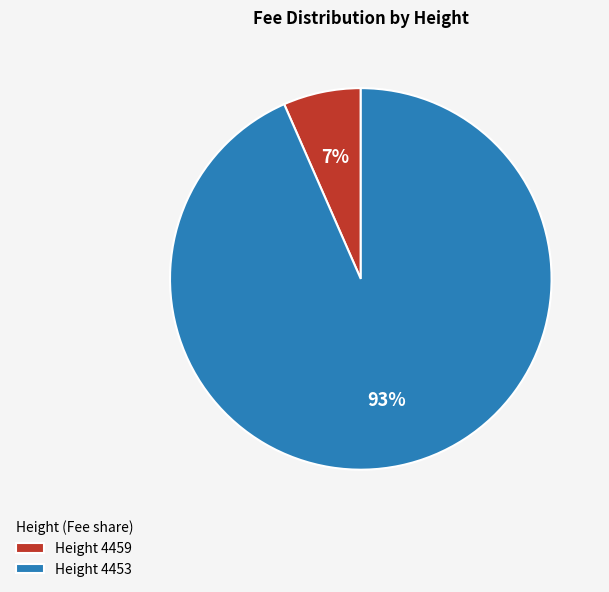

Is there a majority slice in this chart?

Yes